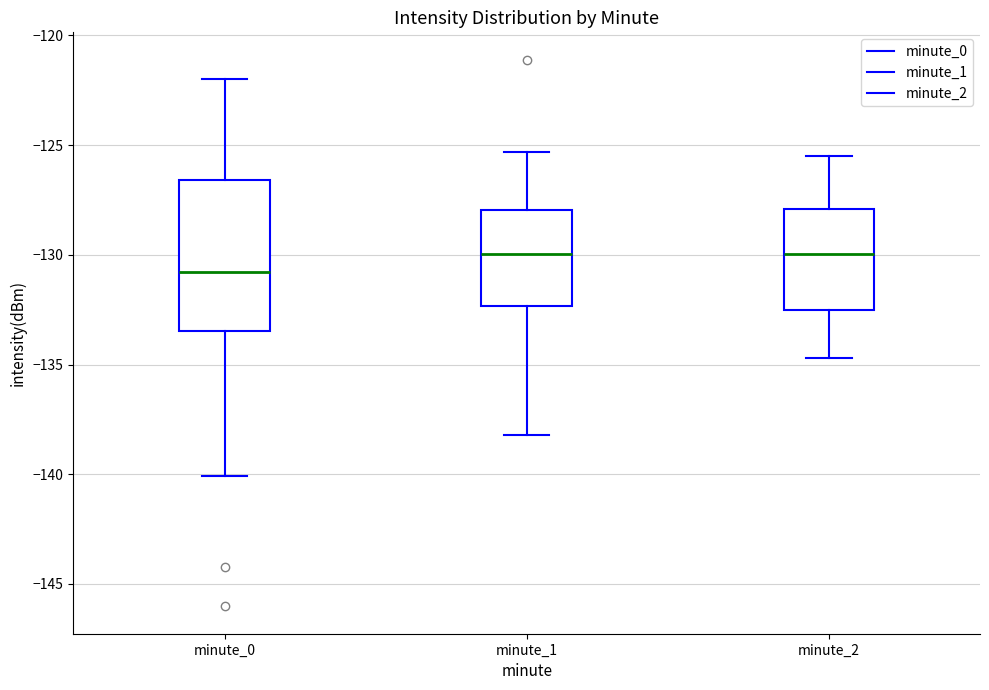

Reading left to right, read every box against the y-axis: the position of its median line, the range the box covers, and the ends of its whiskers. The values are not printed on the chart, so give them approximately, as read against the axis.

minute_0: median -131.0, box -133.5 to -126.5, whiskers -140.0 to -122.0
minute_1: median -130.0, box -132.5 to -128.0, whiskers -138.0 to -125.5
minute_2: median -130.0, box -132.5 to -128.0, whiskers -134.5 to -125.5